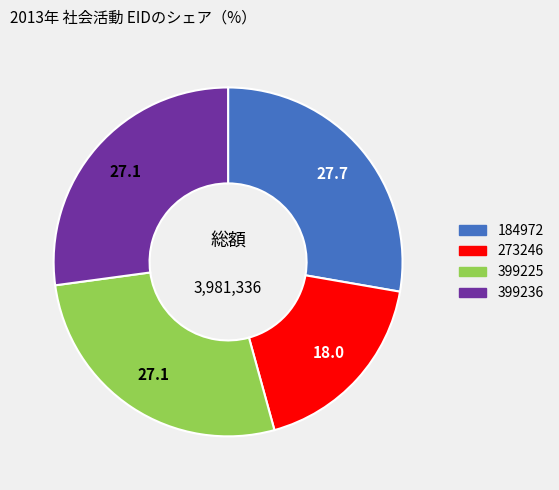

Do 184972 and 399236 together represent more than half of the pie?

Yes